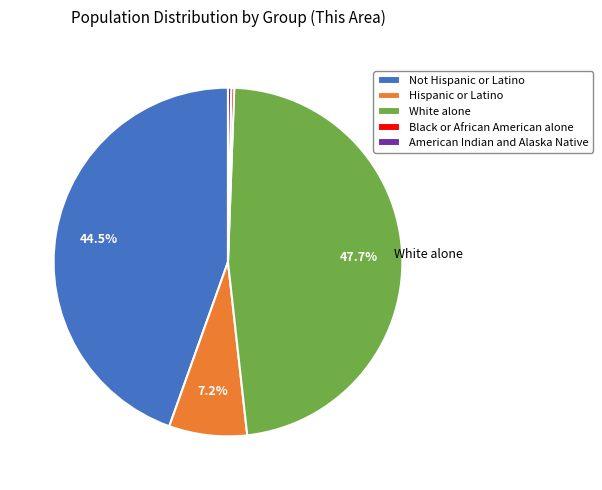

To the nearest percent, what is the difference between the largest and smallest slice percentages?

47%